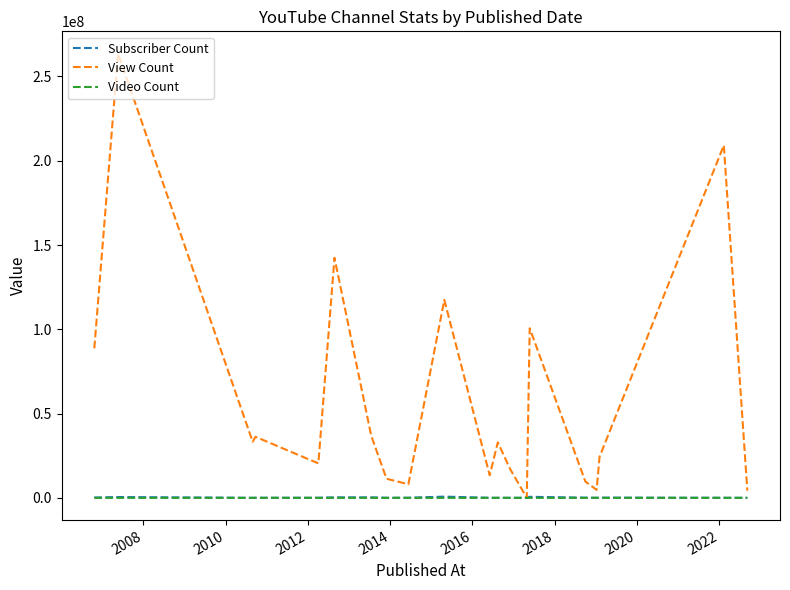

Which series has the largest total across all categories?

View Count